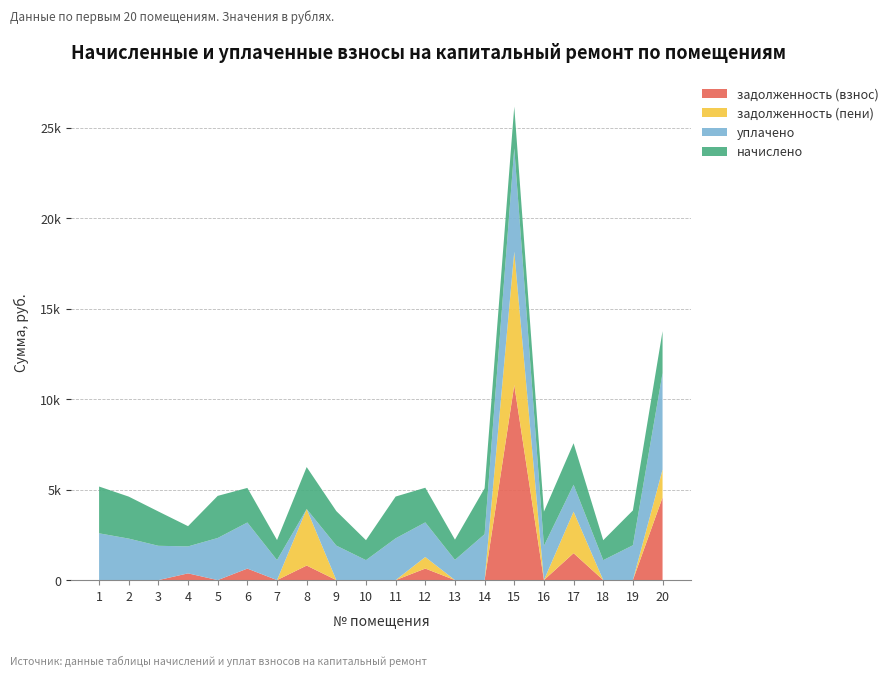

Reading left to right, transcribe all the data shown in this chart.

начислено: 2584.6	2319.1	1895.1	1117.2	2326.5	1909.9	1106.1	2319.1	1906.2	1102.4	2308.1	1913.5	1117.2	2536.7	2304.4	1891.4	2293.3	1102.4	1924.6	2311.7
уплачено: 2584.6	2293.1	1895.1	1489.6	2326.5	2546.5	1106.1	0.0	1906.2	1102.4	2308.1	1913.5	1117.2	2536.7	5707.7	1891.4	1487.5	1102.4	1924.6	5335.8
задолженность (взнос): 0.0	0.0	0.0	372.4	0.0	636.6	0.0	803.6	0.0	0.0	0.0	637.9	0.0	0.0	10774.2	0.0	1487.5	0.0	0.0	4565.2
задолженность (пени): 0.0	0.0	0.0	0.0	0.0	0.0	0.0	3122.7	0.0	0.0	0.0	637.9	0.0	0.0	7371.0	0.0	2293.3	0.0	0.0	1541.2